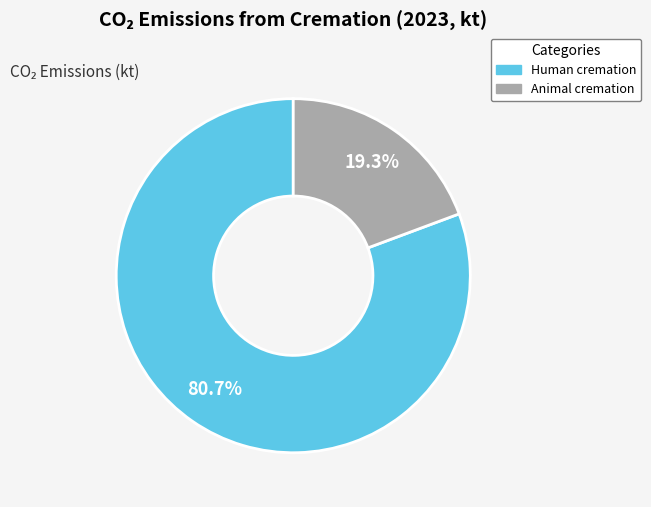

Does Animal cremation represent more than half of the total?

No